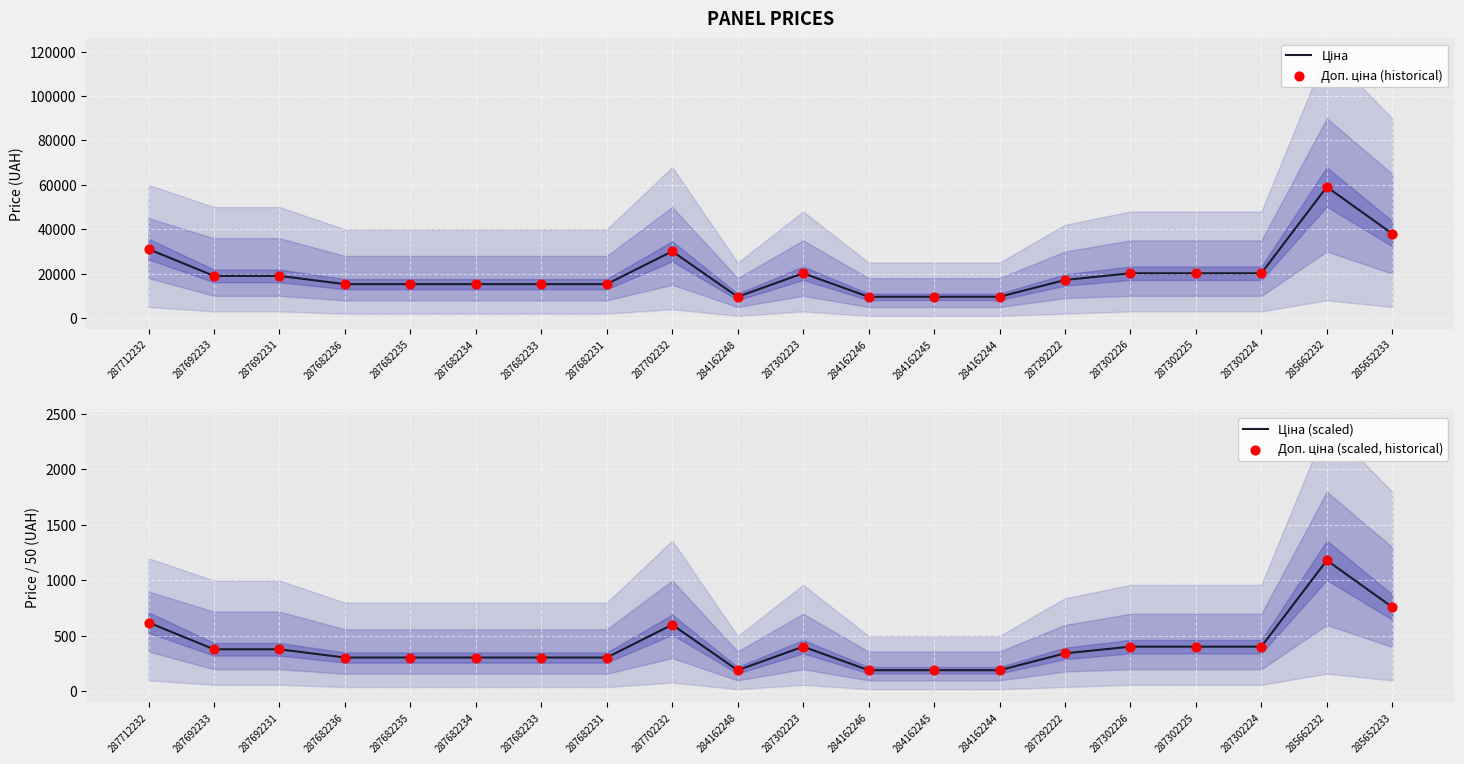

Which series has the largest total across all categories?

Ціна